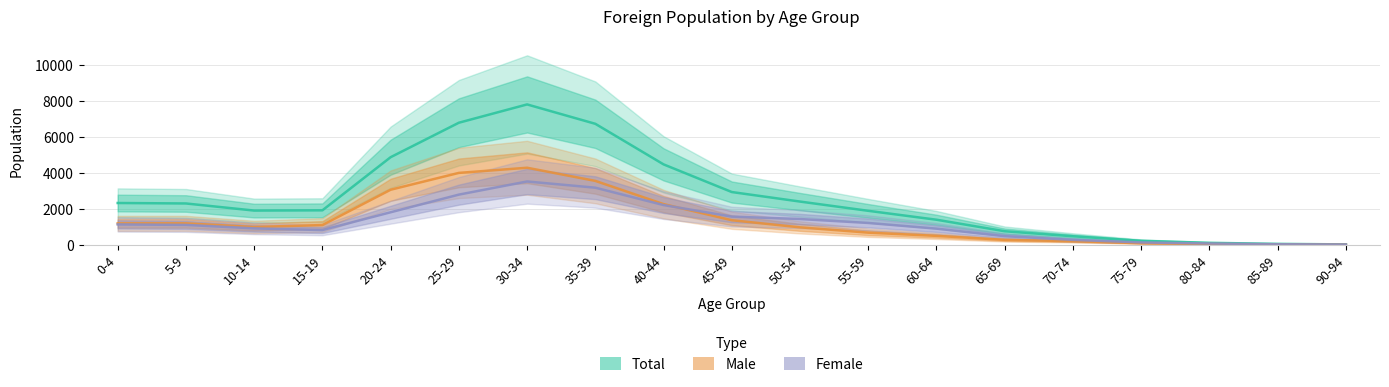

Which series has the largest total across all categories?

Total